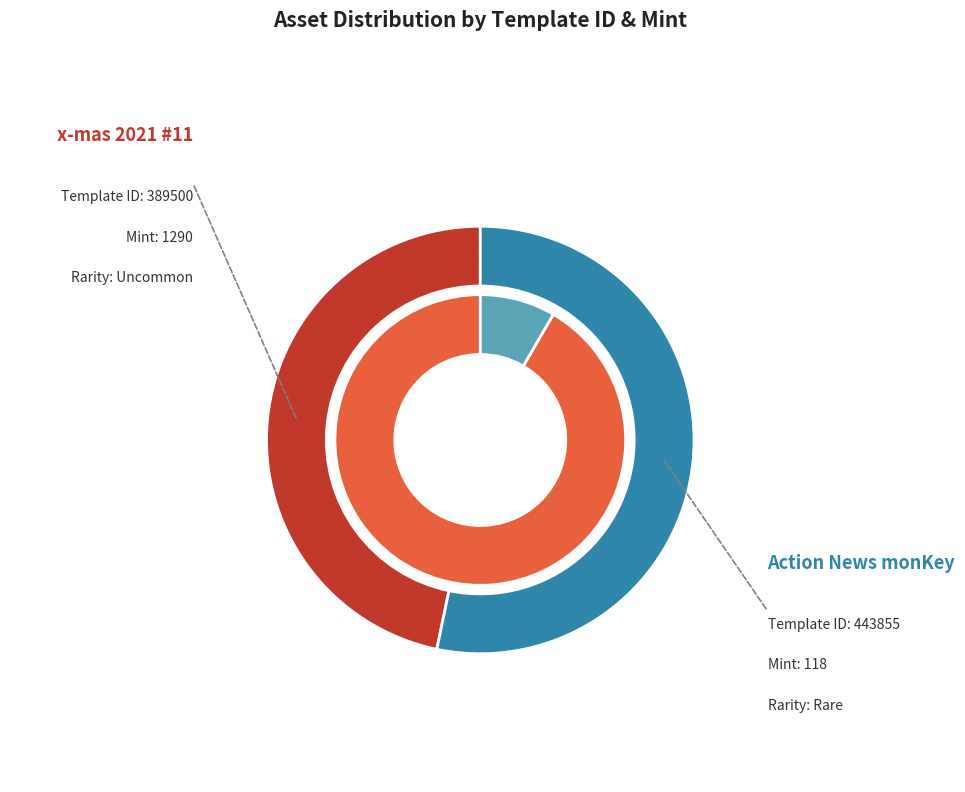

Which category accounts for the majority?

Action News monKey